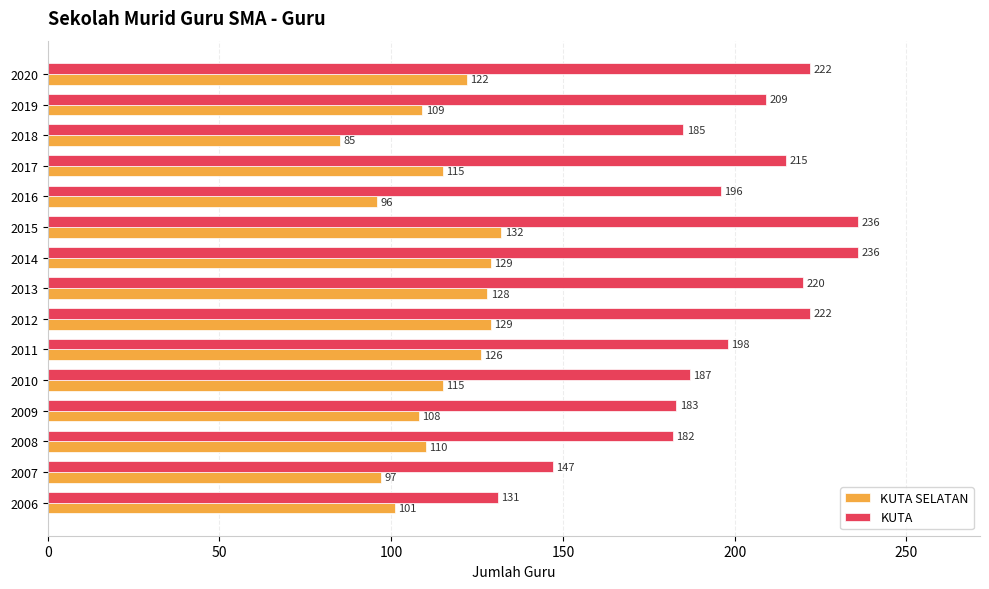

At how many categories does at least one series exceed 227?

2